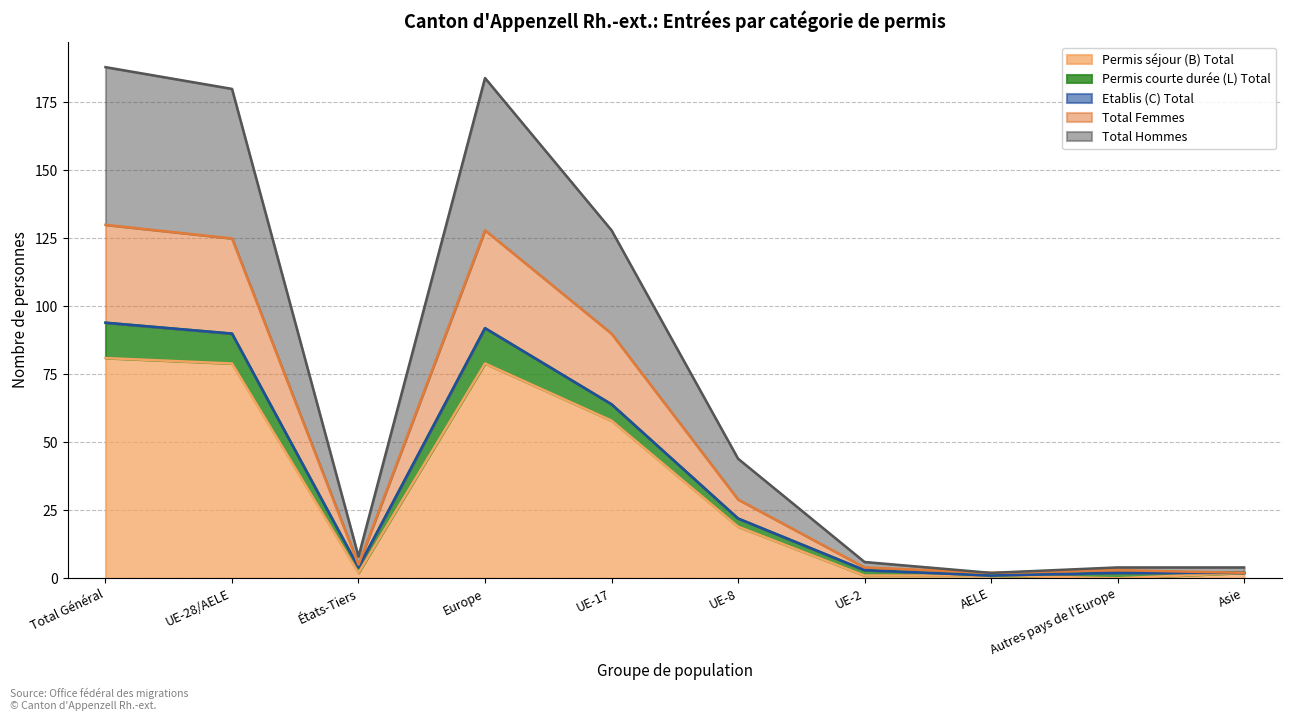

What is the lowest value of the Total Femmes series?

2